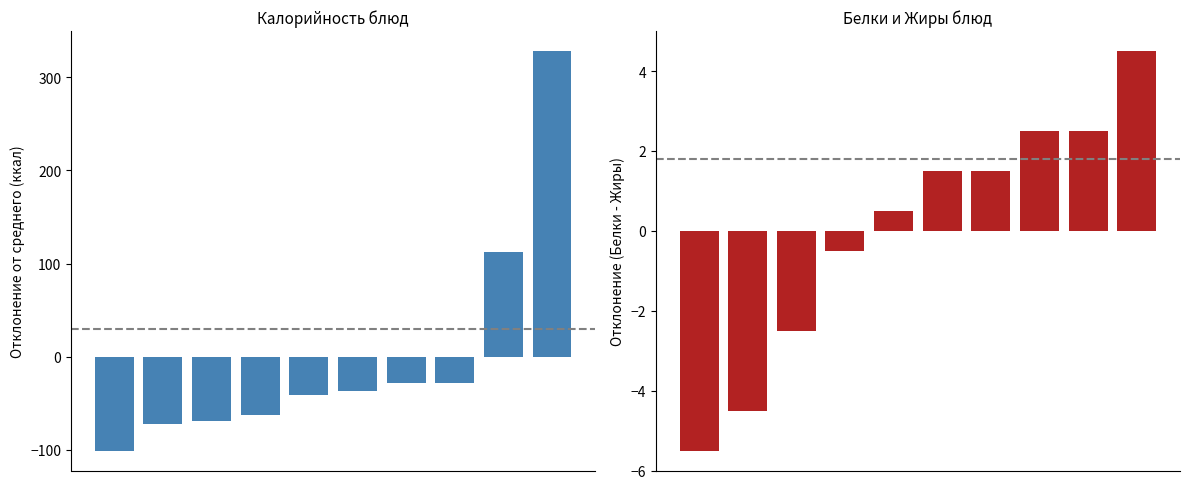

What is the difference between the second highest and second lowest values in the Белки - Жиры series?

7.0